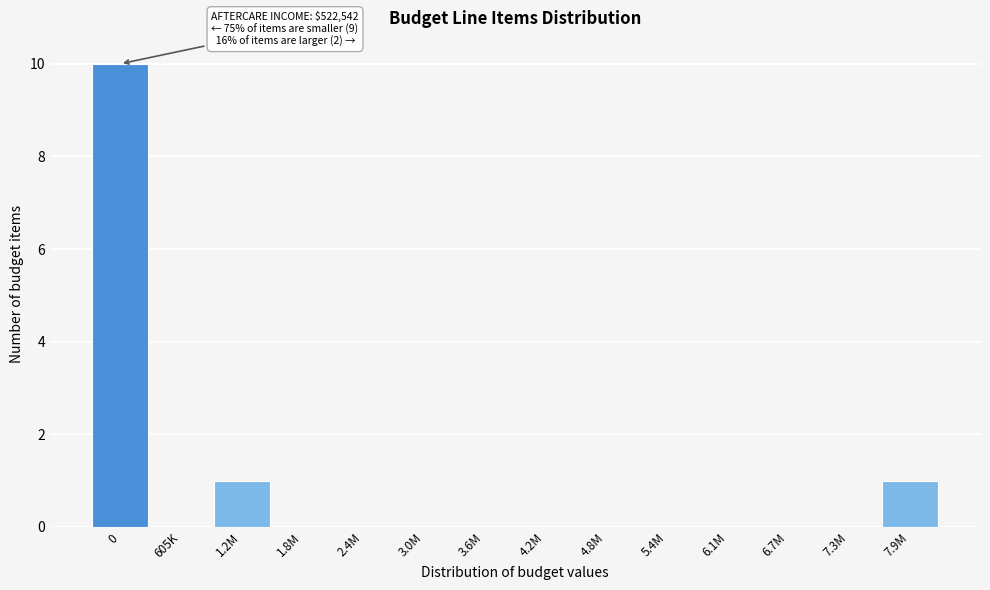

Reading left to right, list all the values displayed in this chart.

0=10	605K=0	1.2M=1	1.8M=0	2.4M=0	3.0M=0	3.6M=0	4.2M=0	4.8M=0	5.4M=0	6.1M=0	6.7M=0	7.3M=0	7.9M=1